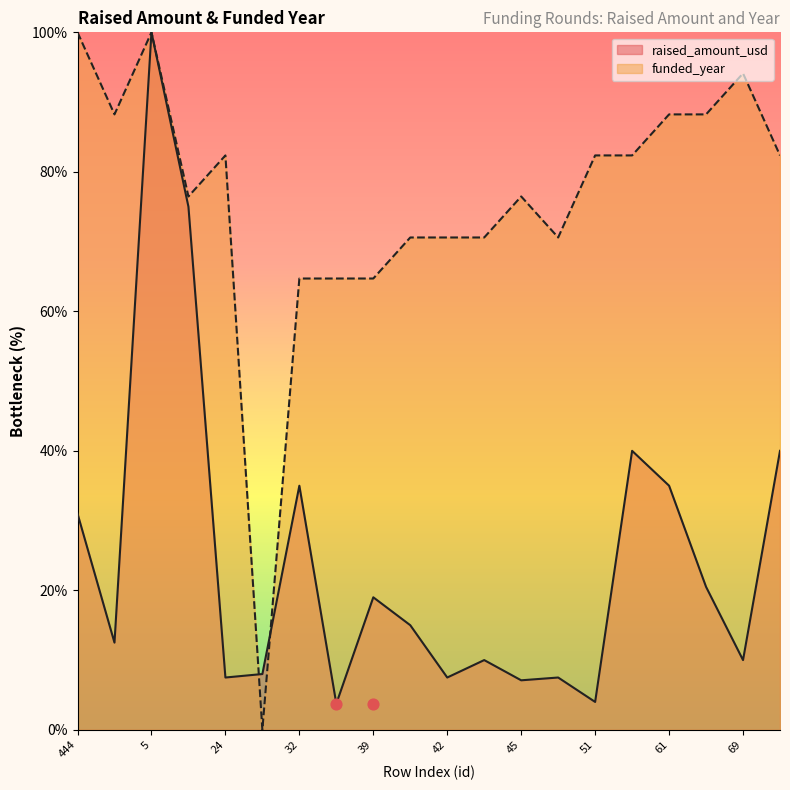

Which series has the largest total across all categories?

funded_year